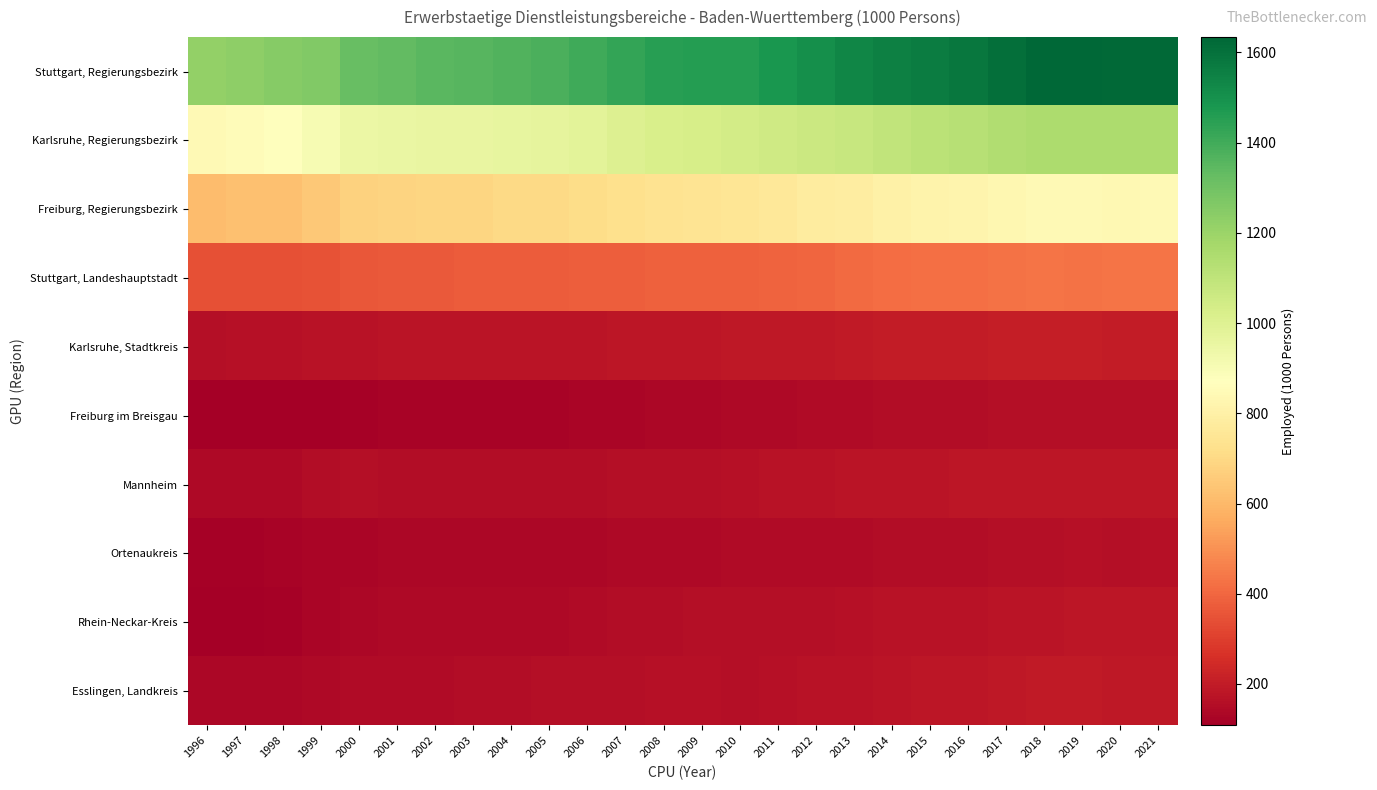

Reading left to right, transcribe all the data shown in this chart.

Stuttgart, Regierungsbezirk: 1996=1218.0	1997=1230.9	1998=1249.4	1999=1264.4	2000=1319.7	2001=1333.6	2002=1349.1	2003=1354.8	2004=1371.7	2005=1381.7	2006=1405.2	2007=1428.3	2008=1454.7	2009=1458.0	2010=1459.9	2011=1481.6	2012=1507.6	2013=1534.3	2014=1552.8	2015=1563.1	2016=1583.0	2017=1605.5	2018=1629.3	2019=1634.1	2020=1624.8	2021=1627.8
Karlsruhe, Regierungsbezirk: 1996=841.5	1997=854.4	1998=869.3	1999=903.9	2000=942.9	2001=952.2	2002=957.9	2003=954.6	2004=964.0	2005=971.7	2006=982.6	2007=1004.4	2008=1020.2	2009=1028.9	2010=1041.3	2011=1052.4	2012=1063.3	2013=1079.4	2014=1097.1	2015=1110.4	2016=1126.7	2017=1140.2	2018=1151.5	2019=1156.4	2020=1151.3	2021=1155.0
Freiburg, Regierungsbezirk: 1996=609.1	1997=621.4	1998=624.2	1999=650.2	2000=674.6	2001=682.7	2002=690.5	2003=690.9	2004=699.2	2005=703.7	2006=713.8	2007=725.6	2008=738.2	2009=741.0	2010=750.5	2011=762.0	2012=776.7	2013=786.1	2014=803.0	2015=812.3	2016=821.3	2017=833.4	2018=843.0	2019=845.7	2020=837.5	2021=842.0
Stuttgart, Landeshauptstadt: 1996=343.5	1997=341.7	1998=343.4	1999=346.8	2000=363.7	2001=365.9	2002=369.3	2003=371.1	2004=371.9	2005=372.2	2006=376.4	2007=380.8	2008=386.7	2009=387.0	2010=384.1	2011=388.8	2012=397.9	2013=406.7	2014=413.8	2015=418.7	2016=422.2	2017=426.8	2018=434.6	2019=427.9	2020=430.3	2021=431.8
Karlsruhe, Stadtkreis: 1996=160.5	1997=164.5	1998=164.3	1999=168.0	2000=173.3	2001=175.2	2002=175.7	2003=174.2	2004=176.7	2005=178.2	2006=179.3	2007=180.7	2008=182.3	2009=183.1	2010=185.8	2011=188.2	2012=190.4	2013=194.2	2014=200.5	2015=199.7	2016=202.7	2017=203.5	2018=204.2	2019=203.5	2020=201.1	2021=201.8
Freiburg im Breisgau: 1996=108.0	1997=112.8	1998=113.0	1999=113.6	2000=117.9	2001=120.1	2002=122.8	2003=121.9	2004=123.6	2005=125.2	2006=127.3	2007=130.4	2008=133.2	2009=135.2	2010=138.3	2011=141.3	2012=144.9	2013=147.2	2014=151.3	2015=152.2	2016=153.3	2017=155.7	2018=157.1	2019=159.0	2020=158.1	2021=159.7
Mannheim: 1996=138.8	1997=140.2	1998=141.8	1999=150.0	2000=155.7	2001=155.4	2002=154.9	2003=154.1	2004=153.2	2005=153.8	2006=155.1	2007=157.5	2008=159.7	2009=161.3	2010=164.4	2011=167.8	2012=171.1	2013=175.3	2014=177.6	2015=178.7	2016=181.6	2017=182.5	2018=184.1	2019=183.5	2020=182.7	2021=182.4
Ortenaukreis: 1996=119.0	1997=119.7	1998=120.1	1999=126.9	2000=131.8	2001=133.4	2002=134.3	2003=133.9	2004=134.7	2005=134.2	2006=135.8	2007=138.6	2008=142.0	2009=142.2	2010=144.2	2011=145.5	2012=147.5	2013=149.2	2014=150.5	2015=153.1	2016=155.0	2017=157.5	2018=160.5	2019=161.7	2020=161.1	2021=163.1
Rhein-Neckar-Kreis: 1996=109.4	1997=111.6	1998=117.2	1999=125.9	2000=135.1	2001=138.6	2002=140.3	2003=139.3	2004=141.8	2005=142.5	2006=145.7	2007=151.1	2008=155.1	2009=157.1	2010=158.0	2011=158.9	2012=161.0	2013=164.7	2014=167.9	2015=170.5	2016=173.2	2017=177.1	2018=179.2	2019=180.2	2020=180.3	2021=182.6
Esslingen, Landkreis: 1996=132.0	1997=135.8	1998=137.0	1999=139.9	2000=146.0	2001=148.4	2002=149.4	2003=150.7	2004=153.5	2005=155.7	2006=159.0	2007=160.8	2008=163.7	2009=162.5	2010=161.0	2011=165.0	2012=169.8	2013=171.8	2014=175.1	2015=179.8	2016=185.3	2017=189.4	2018=192.0	2019=196.5	2020=190.1	2021=189.2